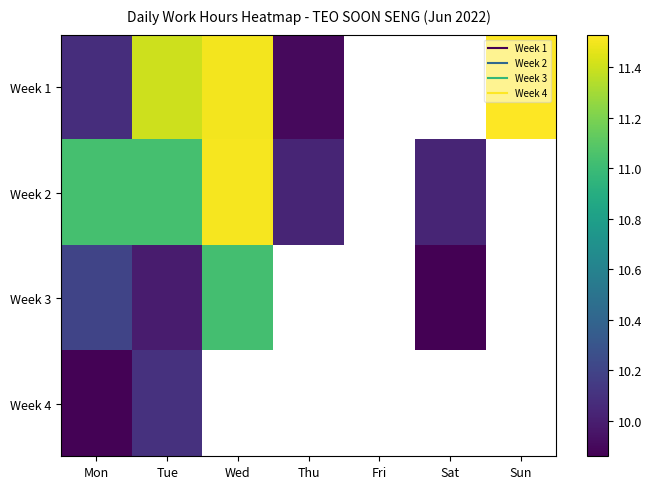

Between Thu and Sun, which is larger?

Sun